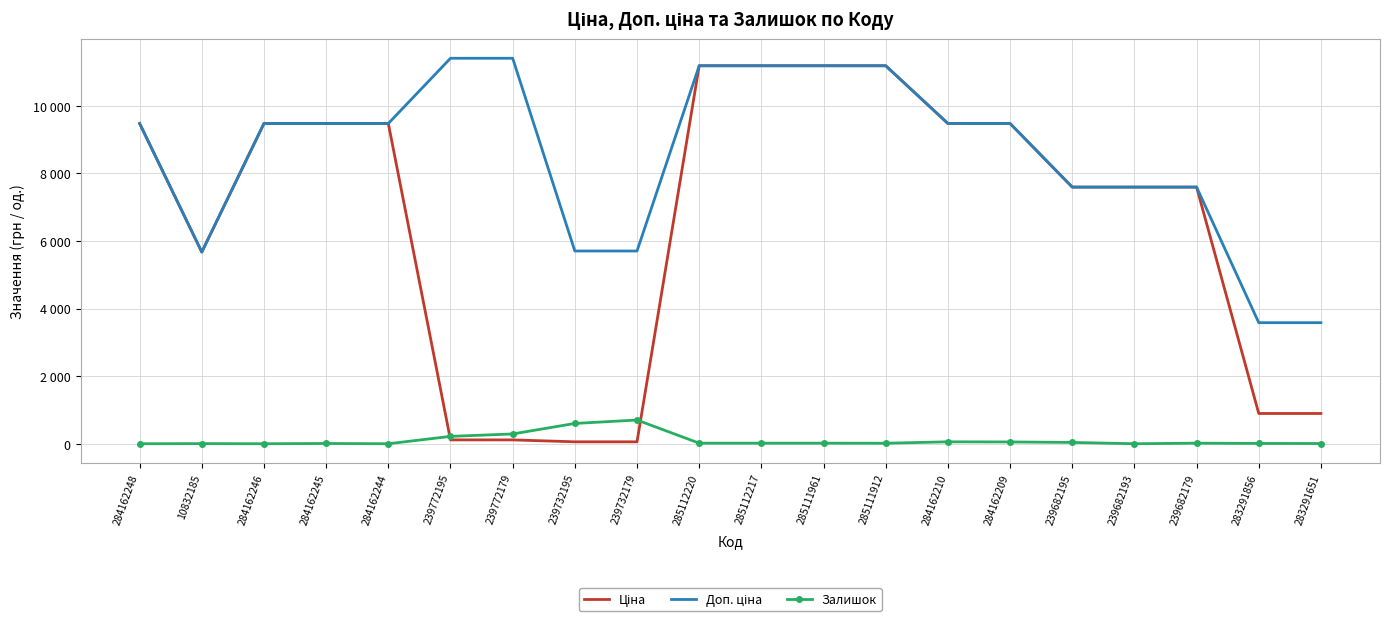

What is the minimum value for Доп. ціна?

3583.6